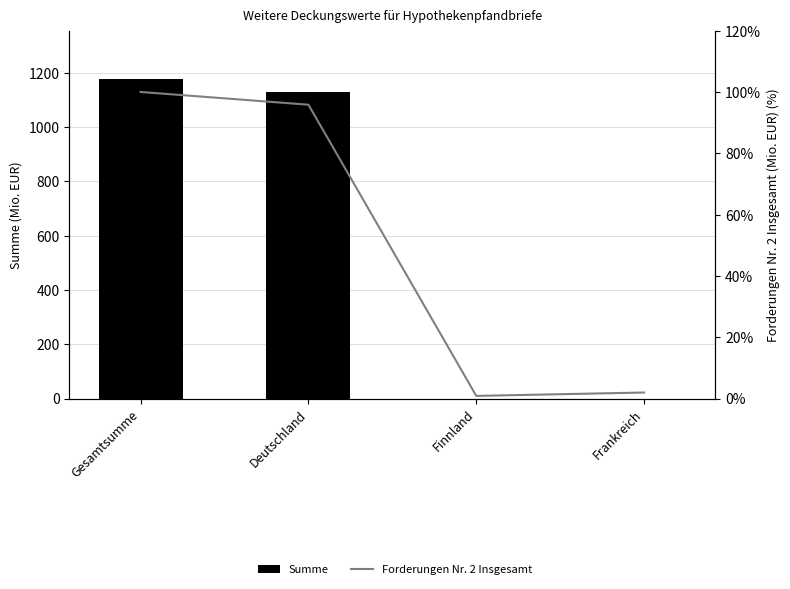

What is the total value across all series at Finnland?

0.8